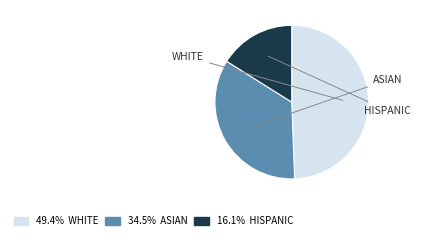

Is there a majority slice in this chart?

No